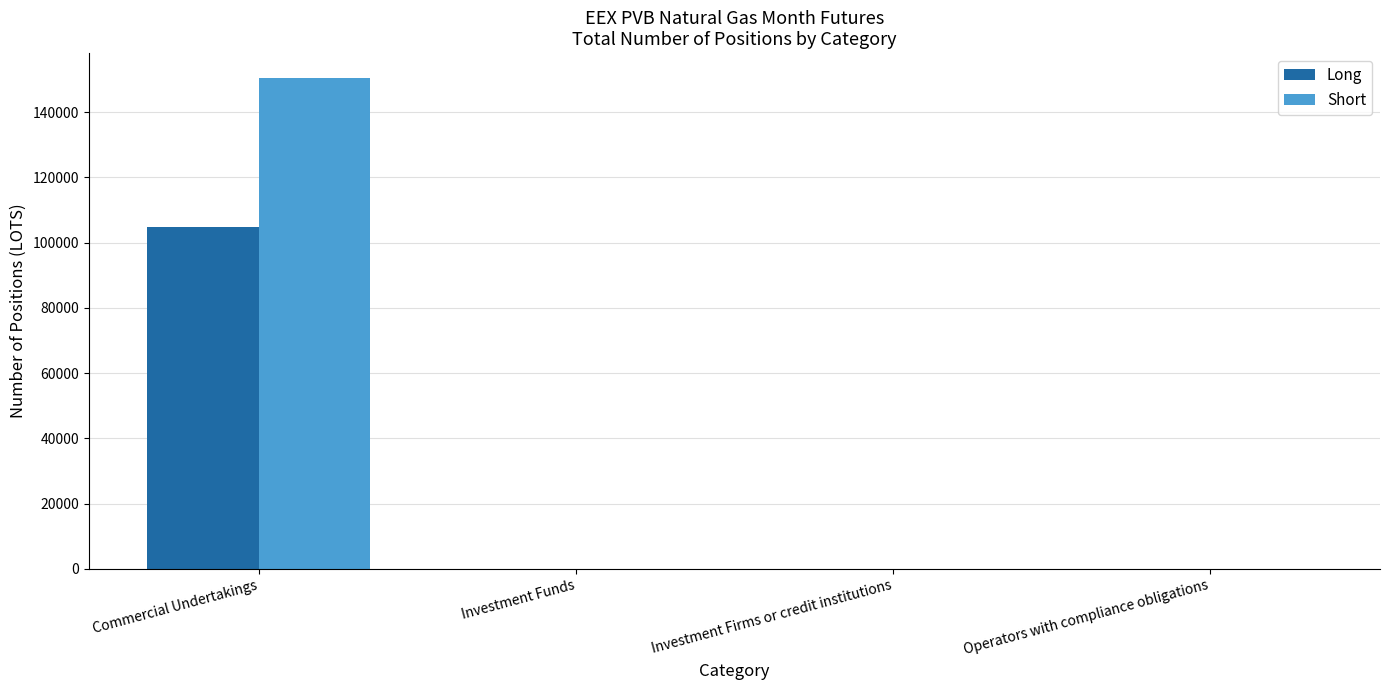

True or false: Long has a value of 70029 at Investment Firms or credit institutions.

False